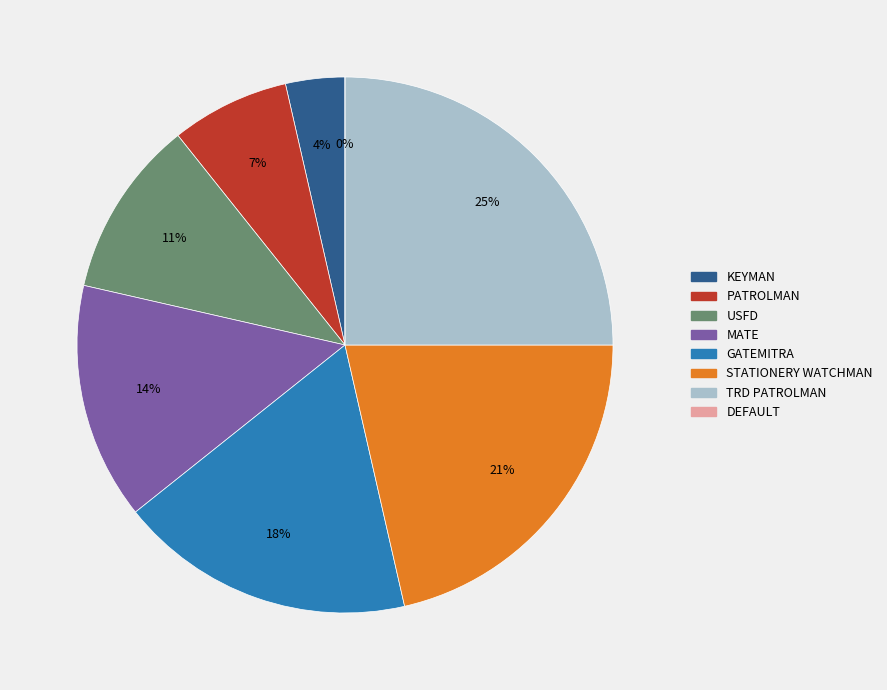

What percentage is the GATEMITRA slice, to the nearest percent?

18%